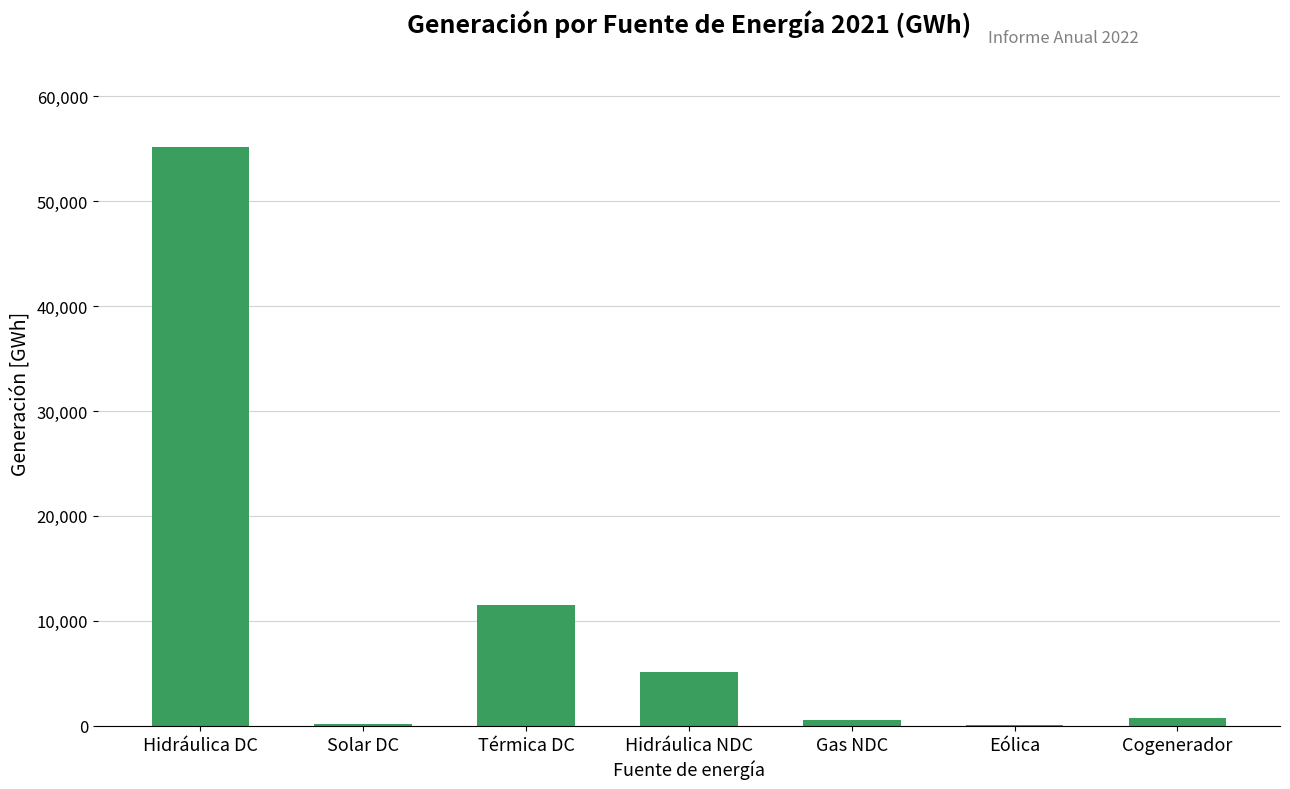

Approximately how many times larger is the value at Hidráulica NDC compared to Solar DC?

39.5